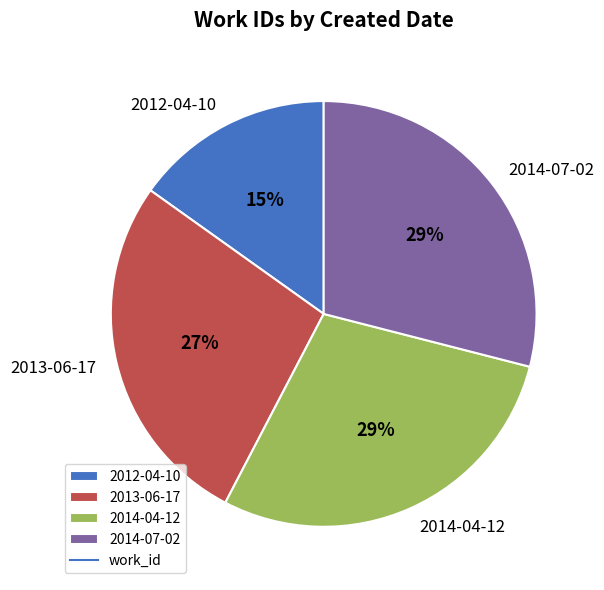

Does 2012-04-10 represent more than half of the total?

No